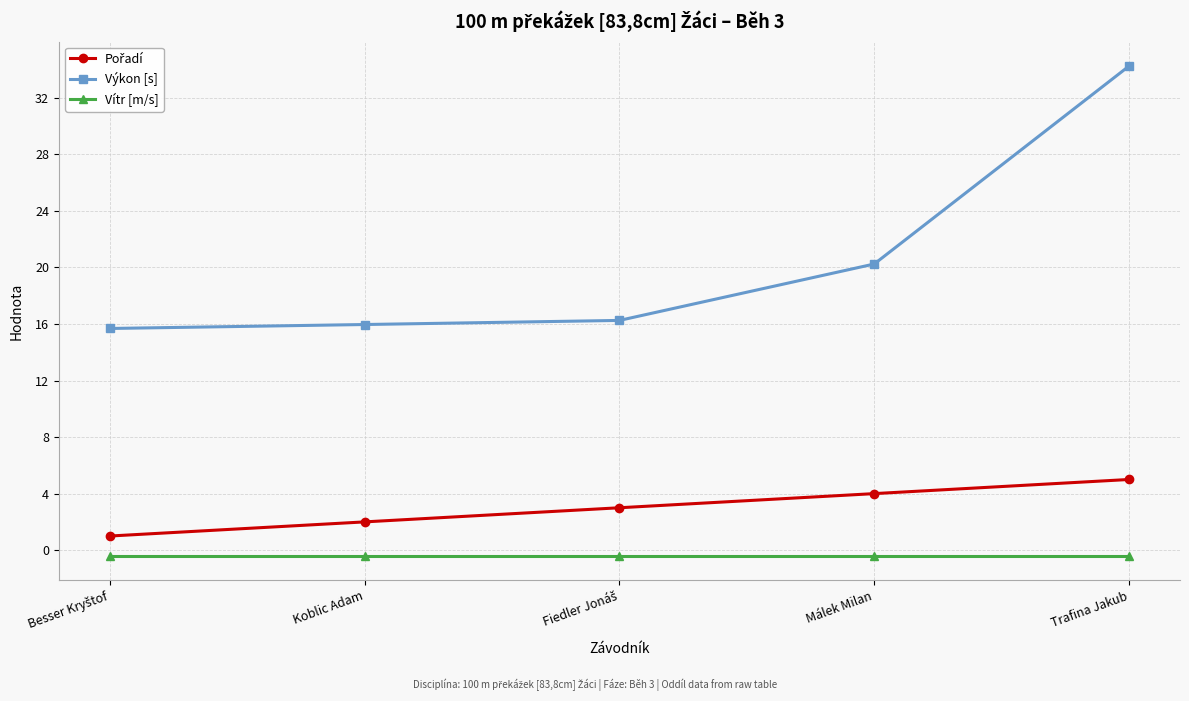

Which series has the widest spread of values?

Výkon [s]